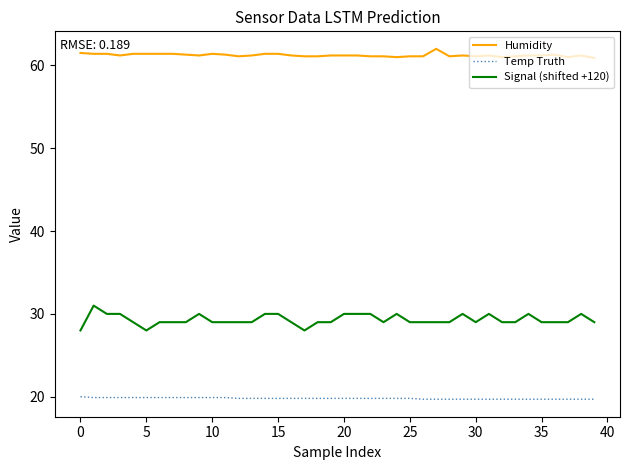

What is the smallest value displayed?

19.7